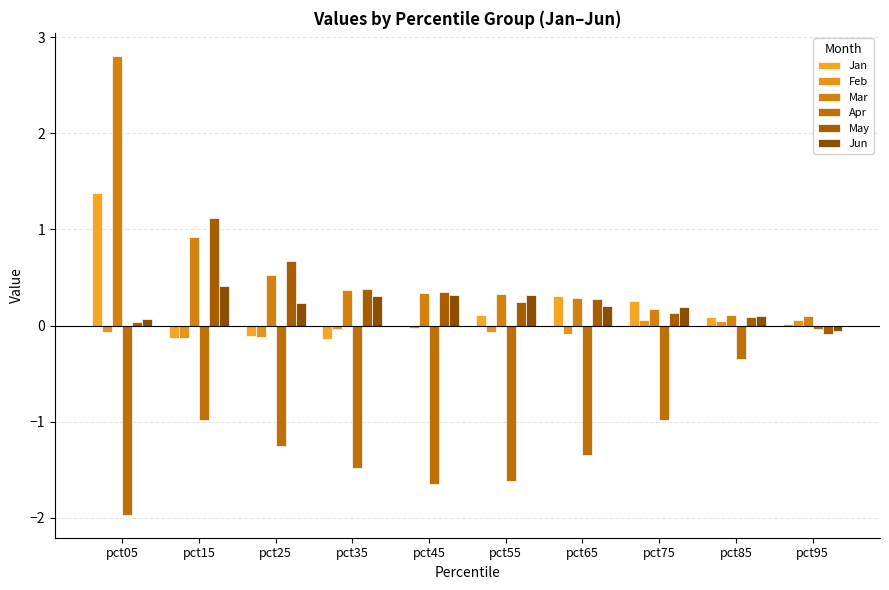

What is the average value of the Jan series?

0.2